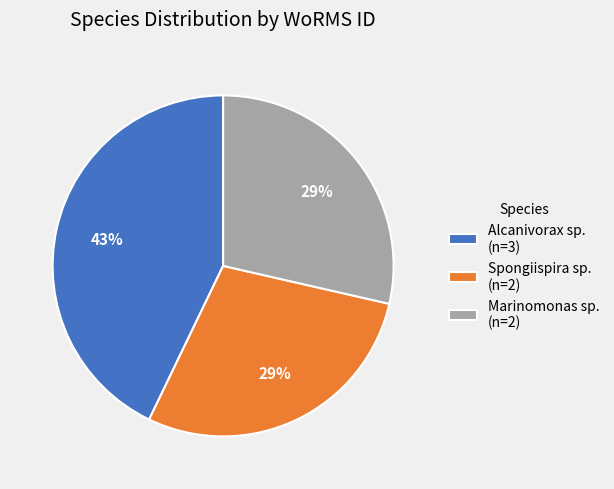

To the nearest percent, what percentage of the pie is Marinomonas sp. (n=2)?

29%